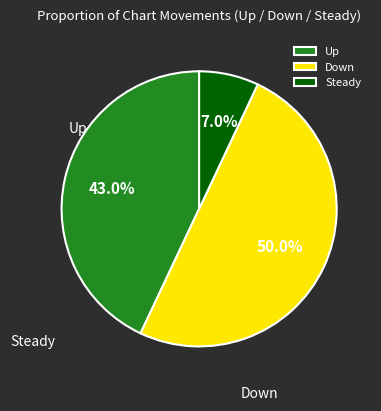

How many segments does this pie chart have?

3